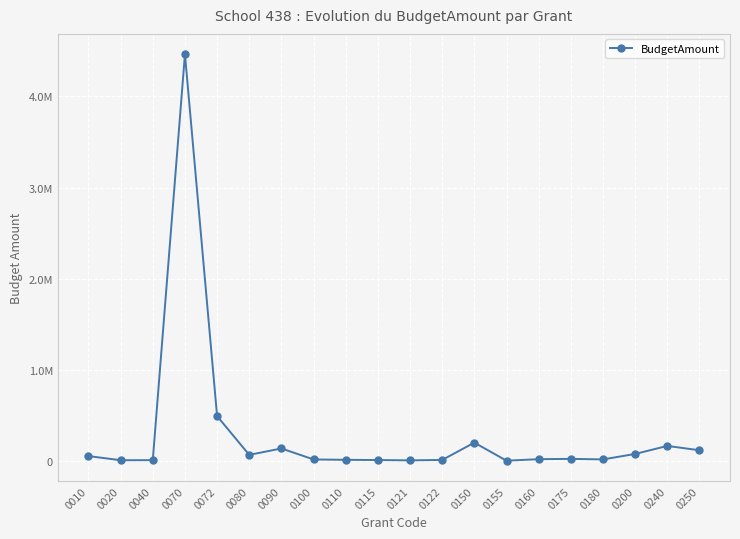

The value at 0160 is 31363.0. True or false?

False